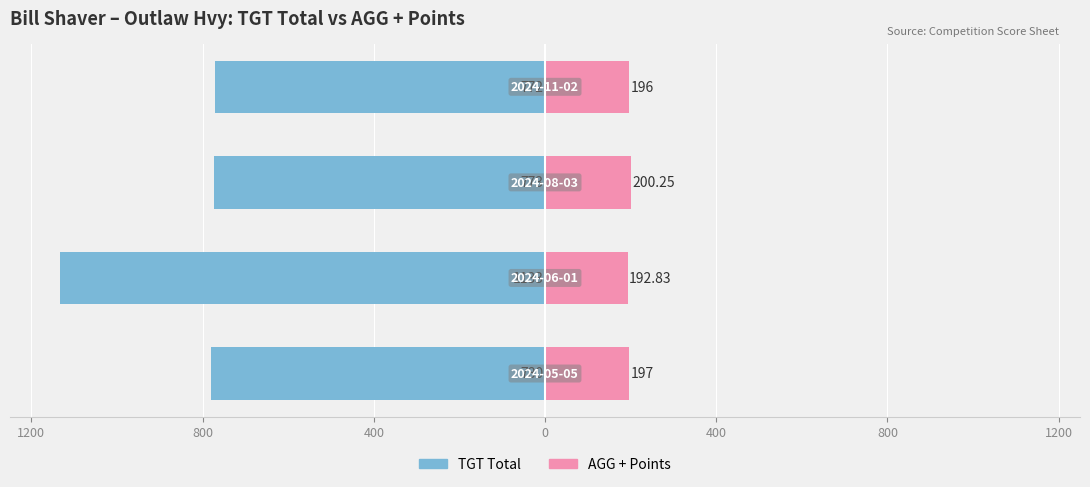

Which series changed the most between 1200 and 400?

TGT Total